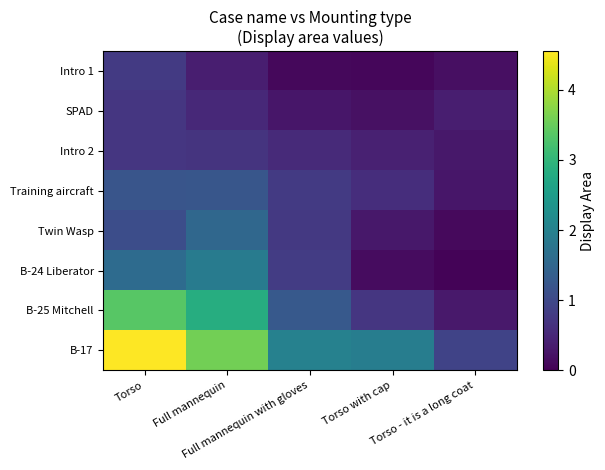

At which category is the sum across all series the highest?

Torso